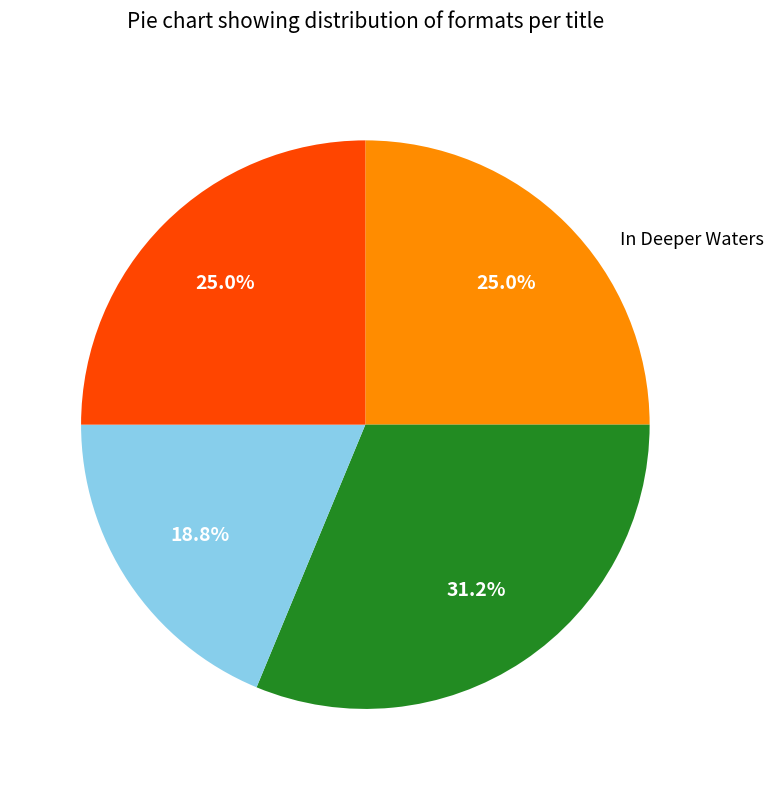

To the nearest percent, what is the average slice percentage?

25%